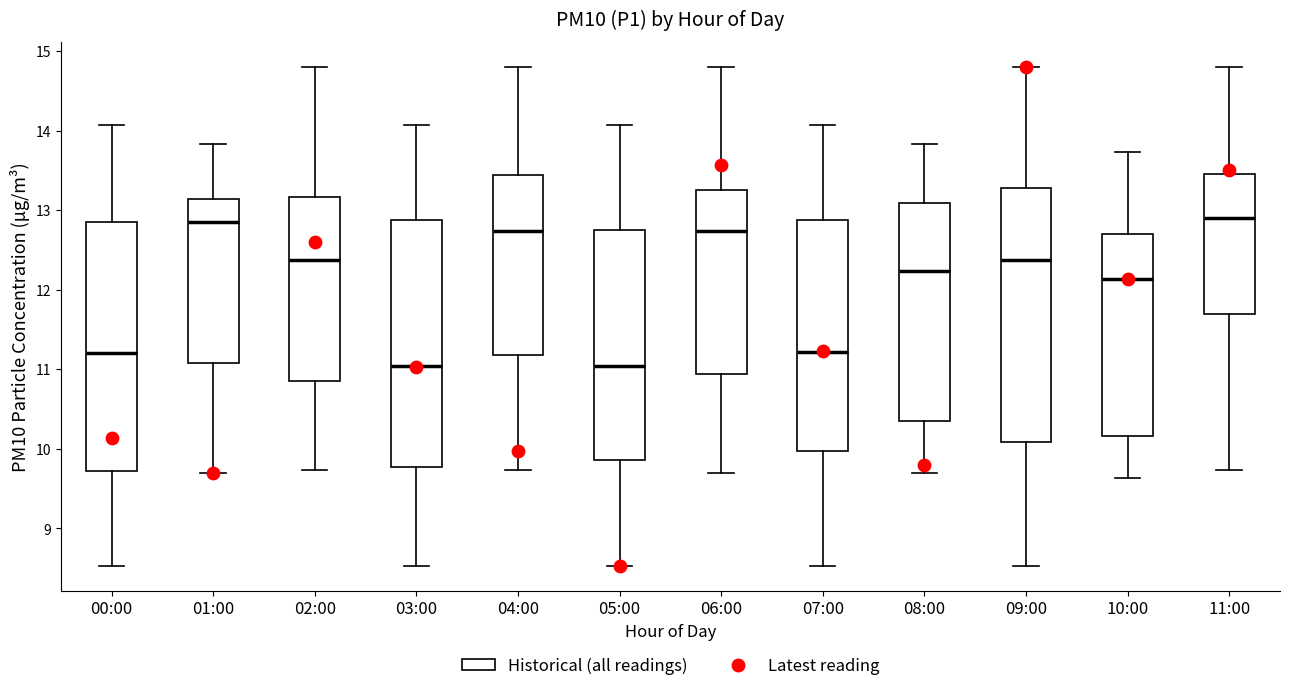

Where is the upper edge of the box for 06:00 on the y-axis? The values are not printed on the chart, so give them approximately, as read against the axis.

13.3